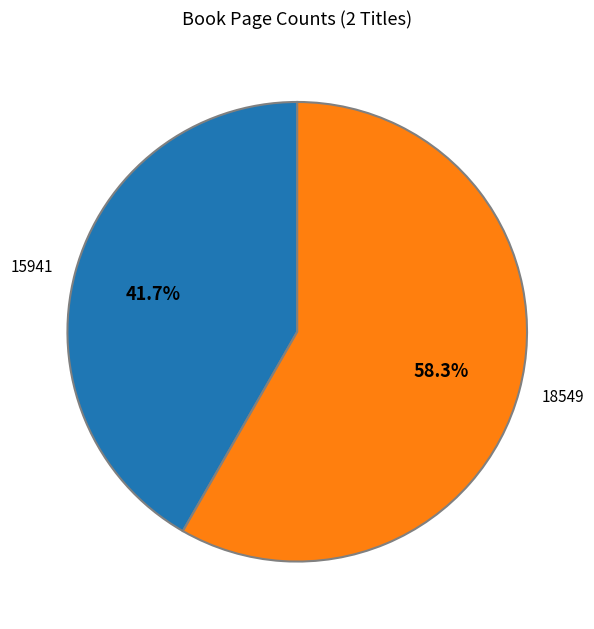

Between 18549 and 15941, which is larger?

18549